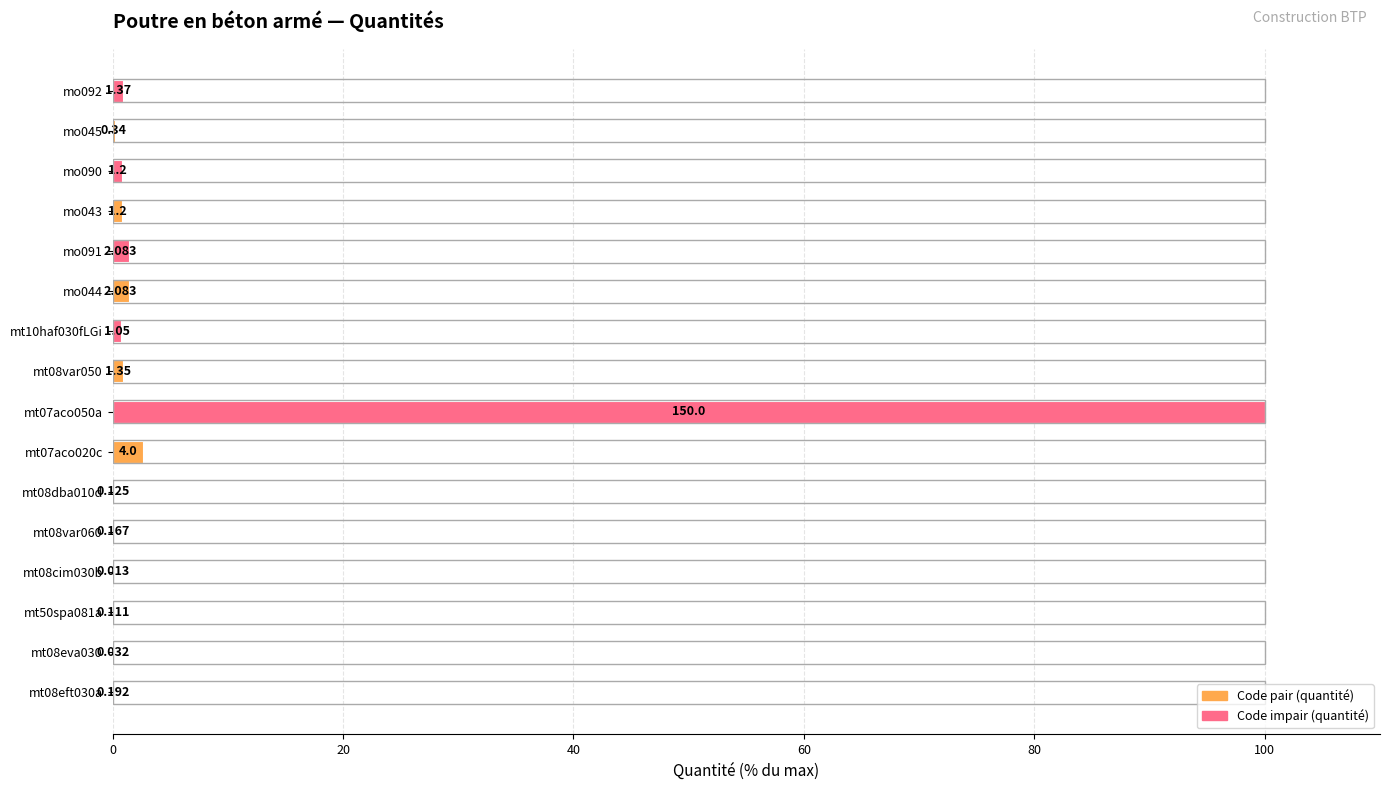

How many data points does each series have?

16